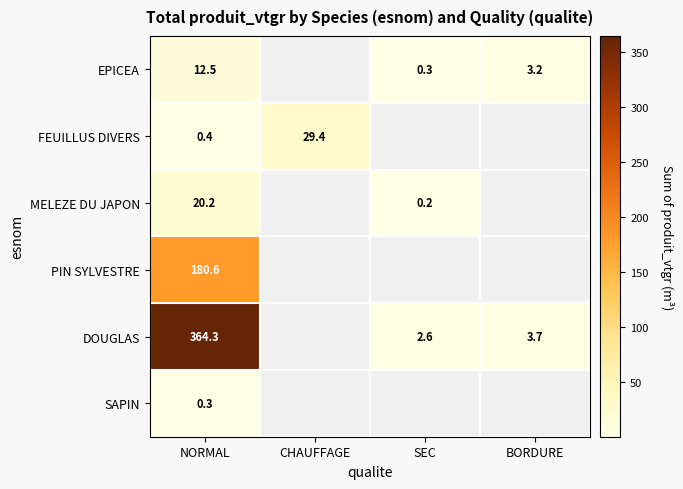

The value of PIN SYLVESTRE at NORMAL is 94.8. True or false?

False